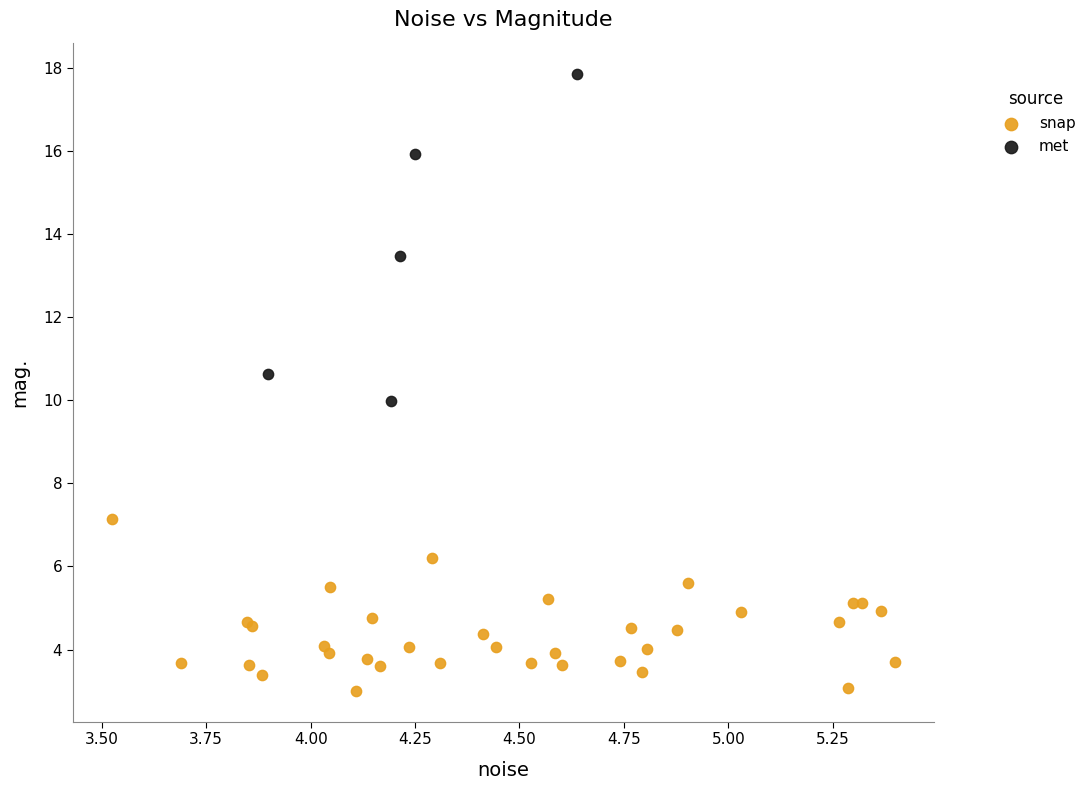

Which series has the largest Y range (max minus min)?

met